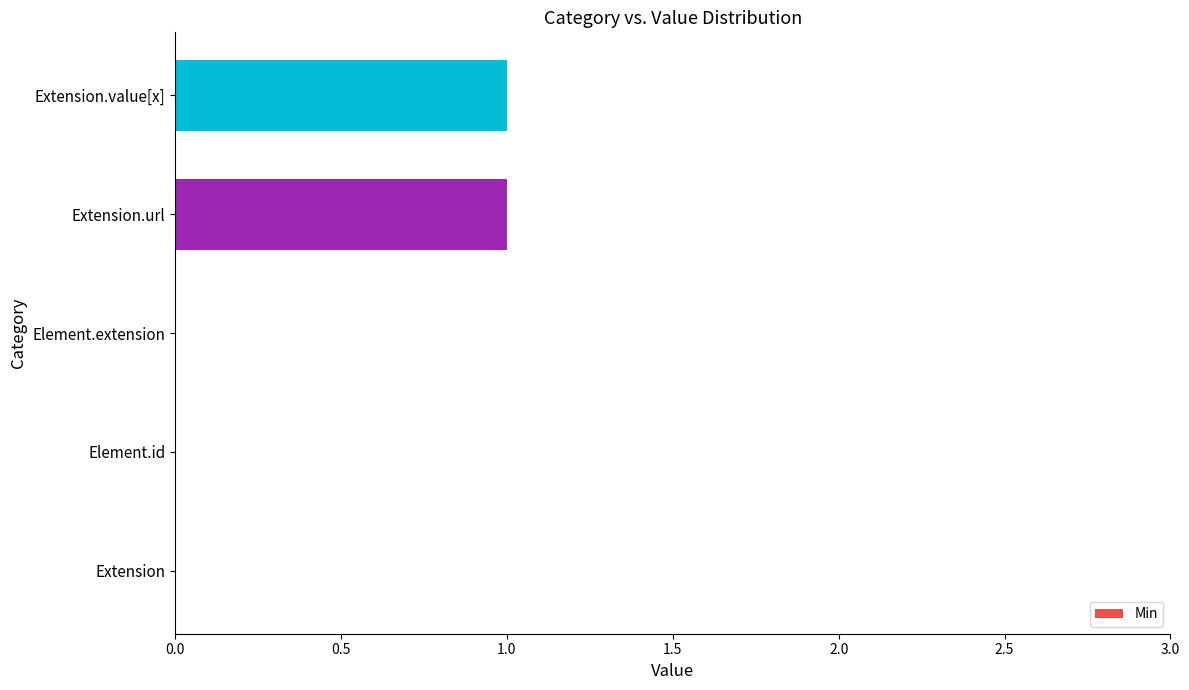

Reading top to bottom, what are all the values shown in this chart?

Extension.value[x]=1	Extension.url=1	Element.extension=0	Element.id=0	Extension=0